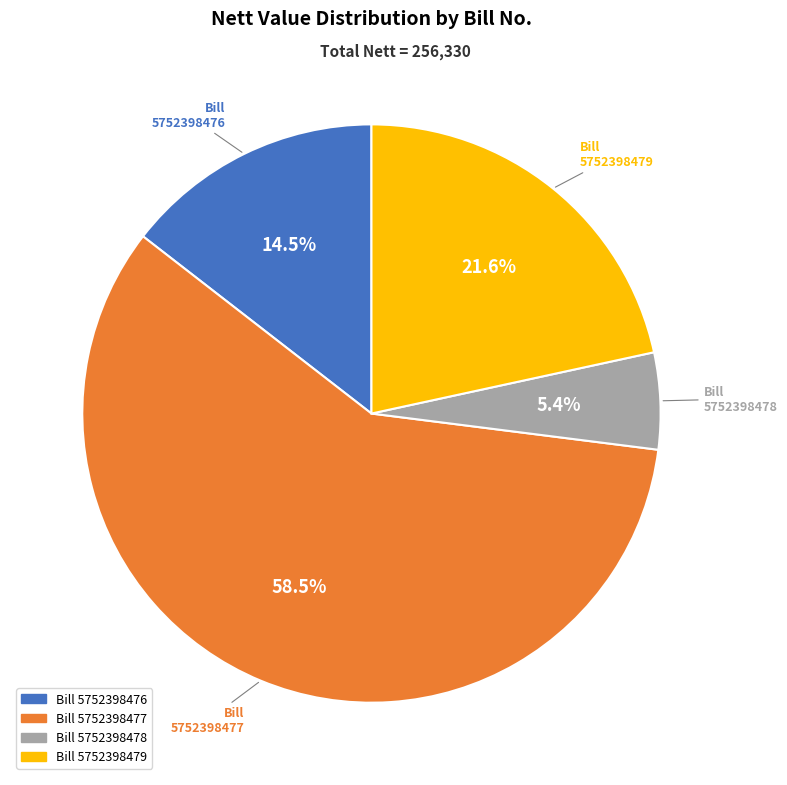

Is there any slice that represents more than half of the pie?

Yes